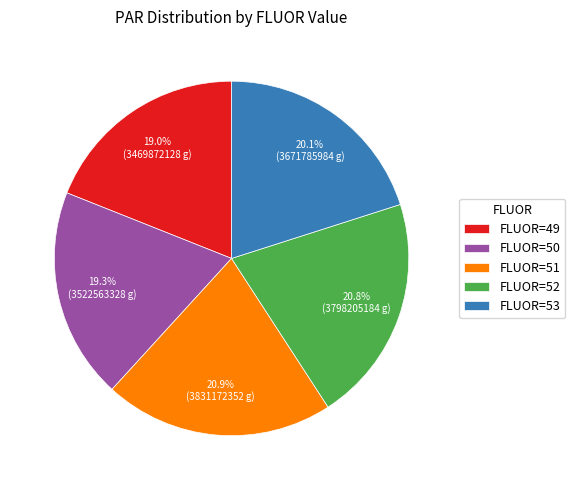

Approximately how many times larger is the value at FLUOR=49 compared to FLUOR=52?

0.9